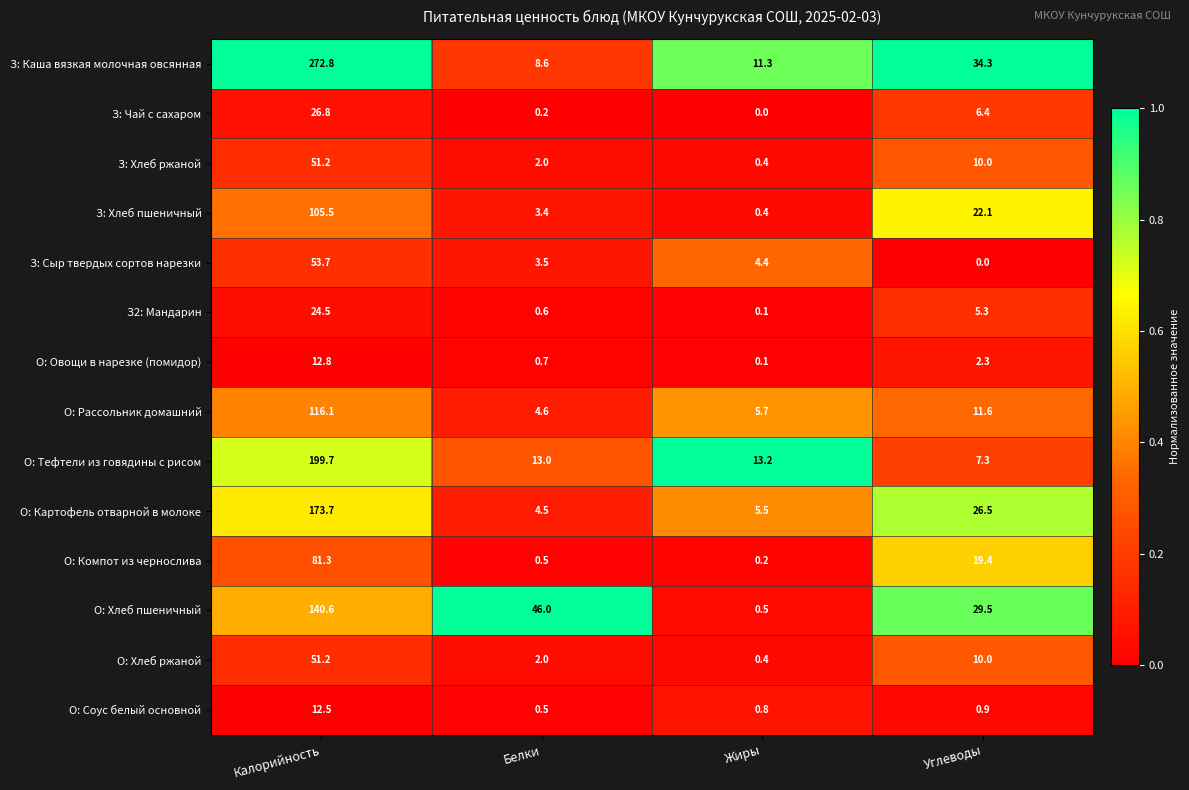

Which category has the lowest value in the О: Картофель отварной в молоке series?

Белки